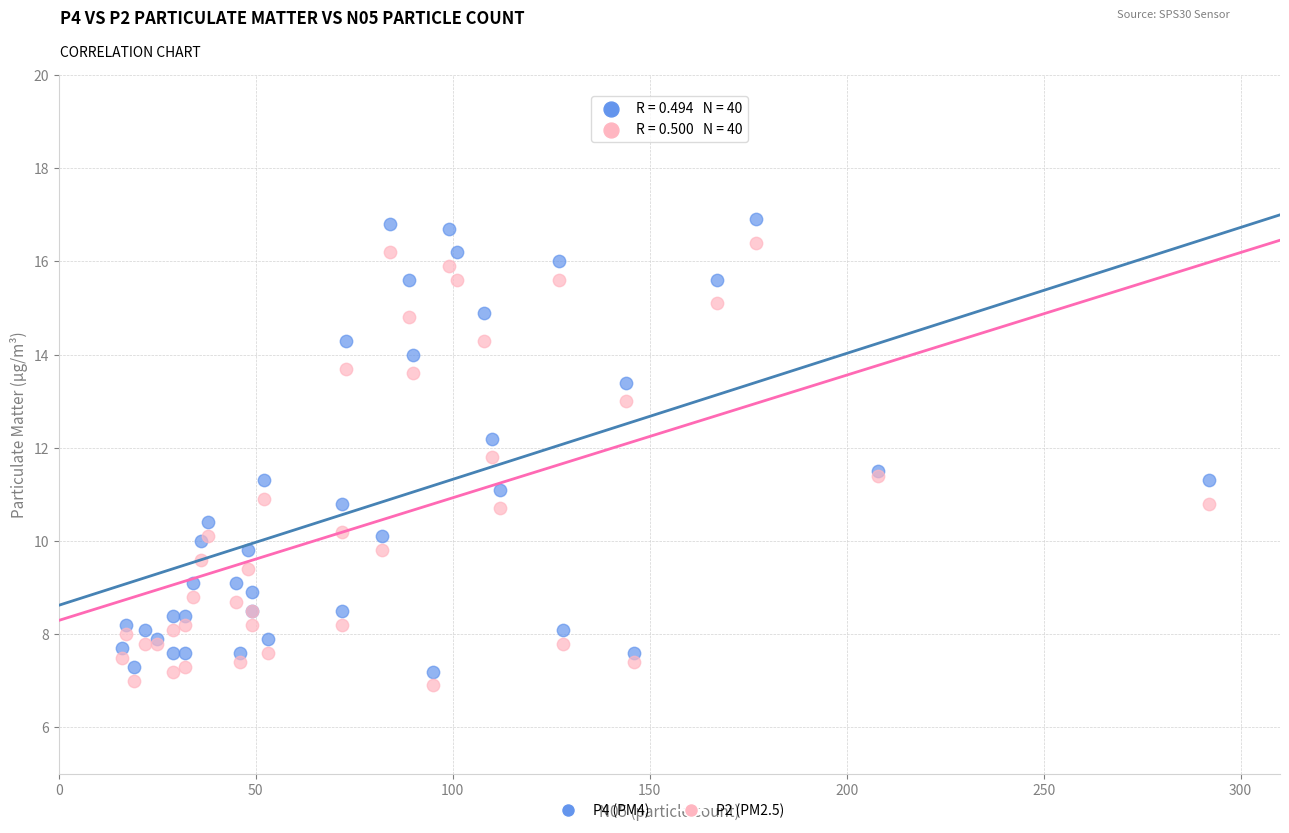

Which series reaches the maximum Y coordinate?

P4 (PM4)